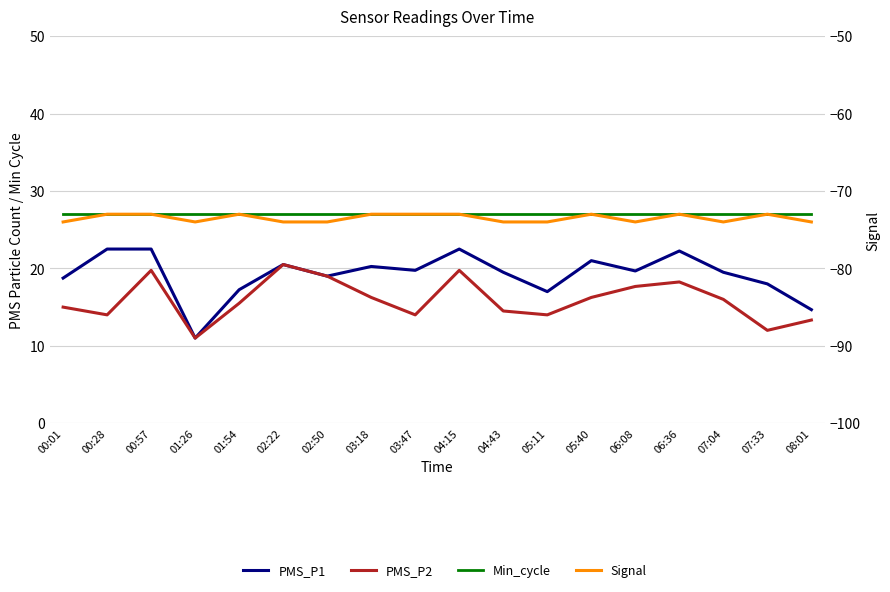

What are all the series names shown in the legend?

PMS_P1, PMS_P2, Min_cycle, Signal